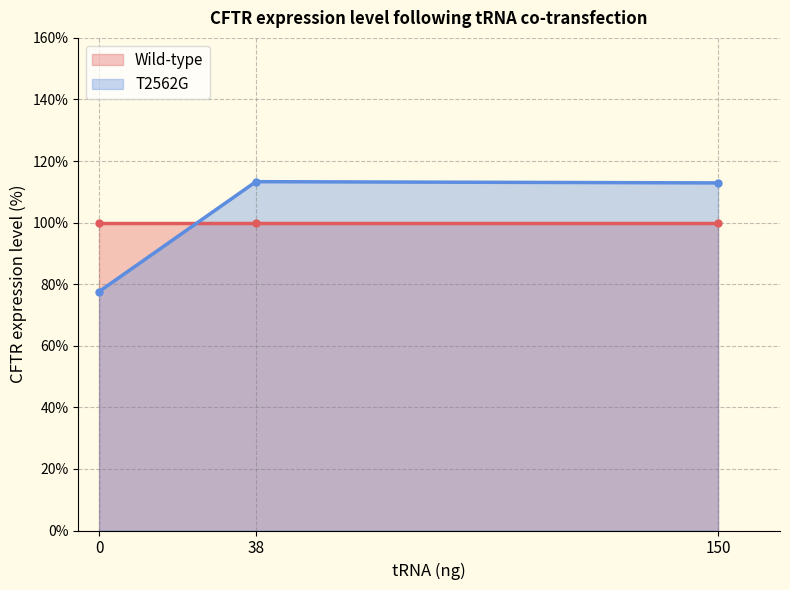

Where does the data first go above 112?

38